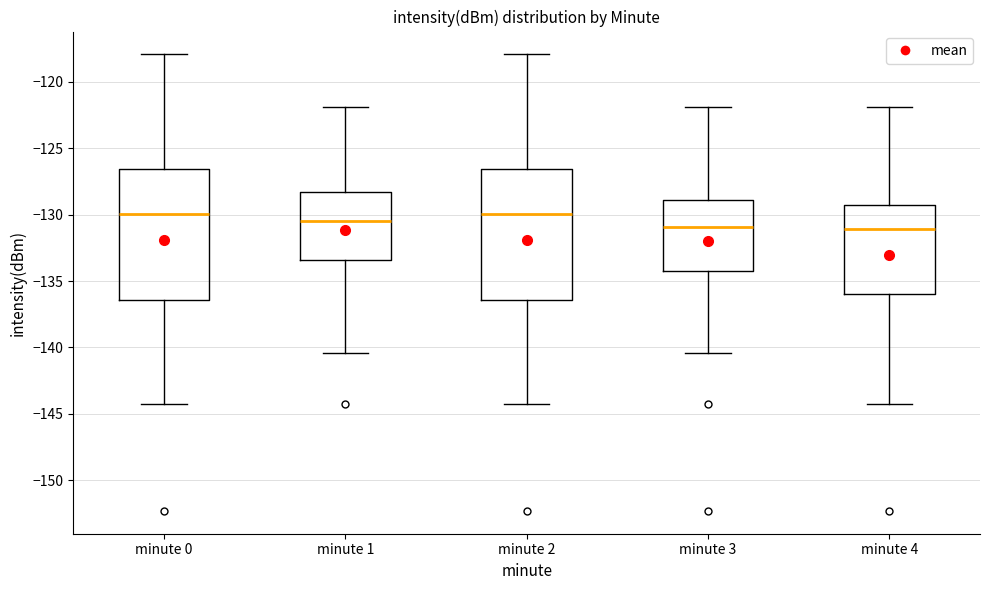

Where is the lower edge of the box for minute 1 on the y-axis? The values are not printed on the chart, so give them approximately, as read against the axis.

-133.5